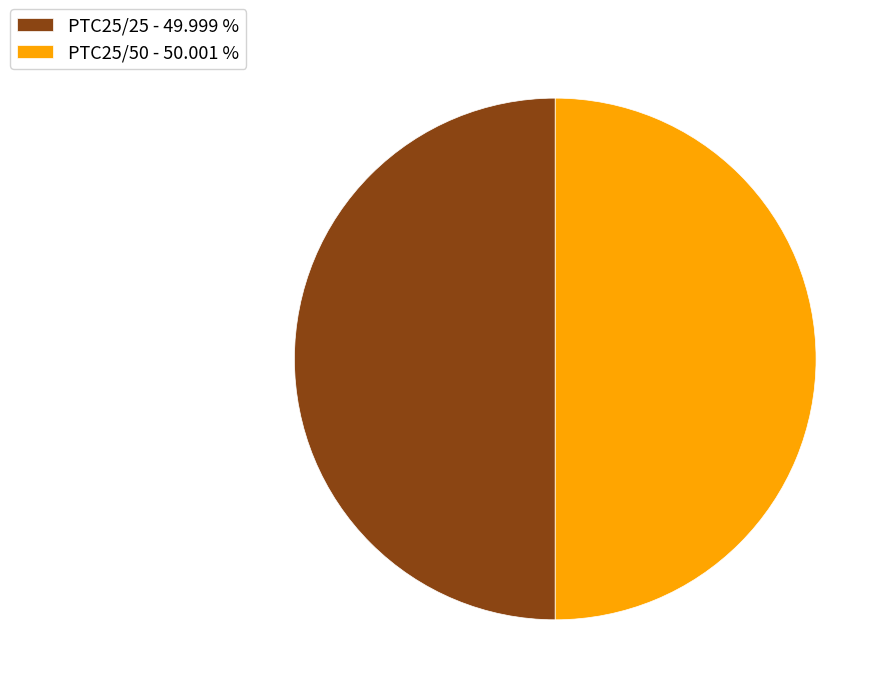

Combined, do PTC25/25 - 49.999 % and PTC25/50 - 50.001 % account for over 50%?

Yes